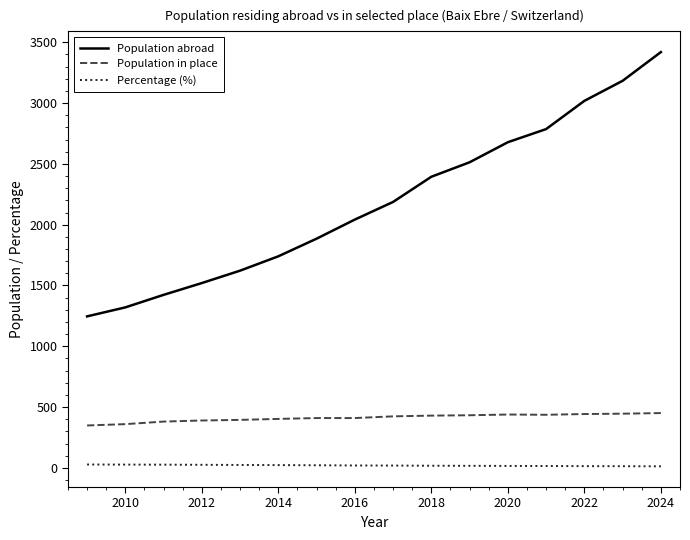

True or false: Population abroad and Percentage (%) intersect in this chart.

False